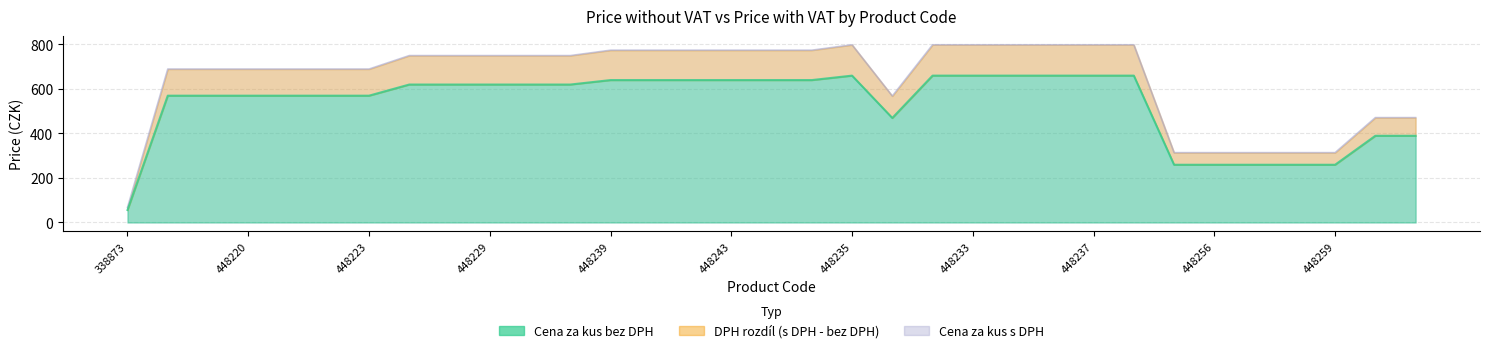

What position from the left is 448225?

8